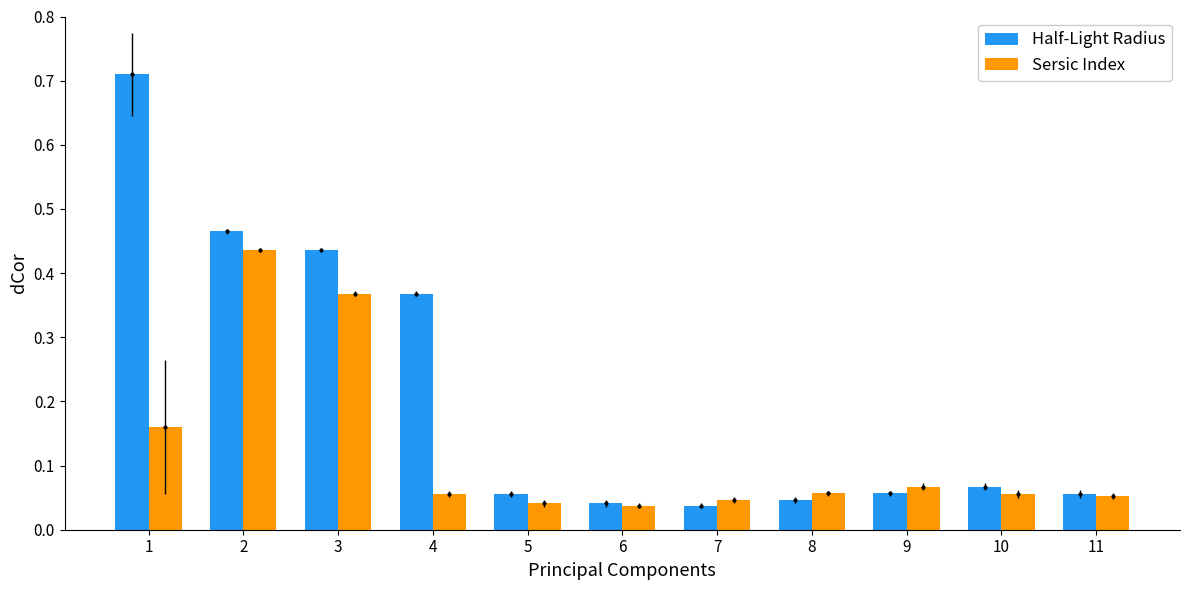

Does the chart contain any negative values?

No